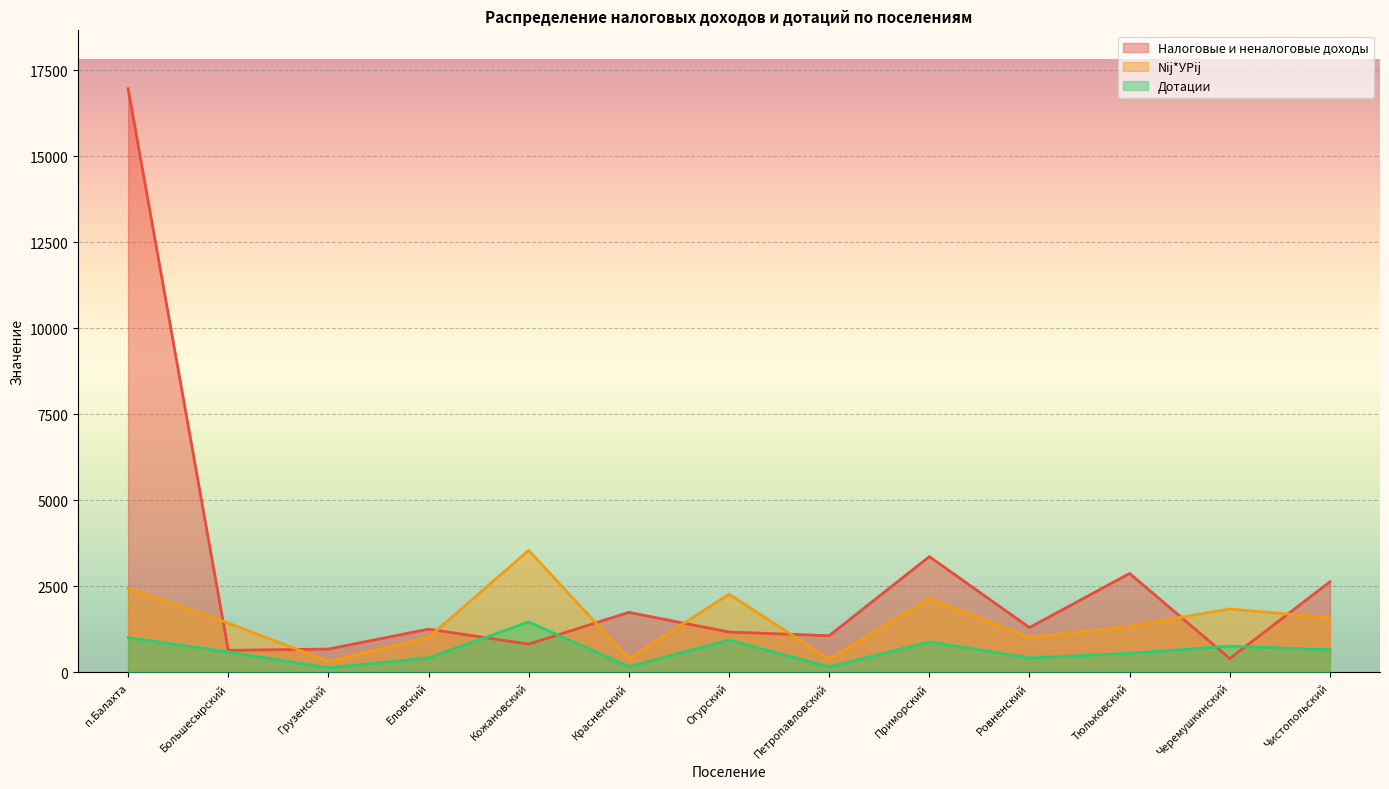

What are all the series names shown in the legend?

Налоговые и неналоговые доходы, Nij*УРij, Дотации